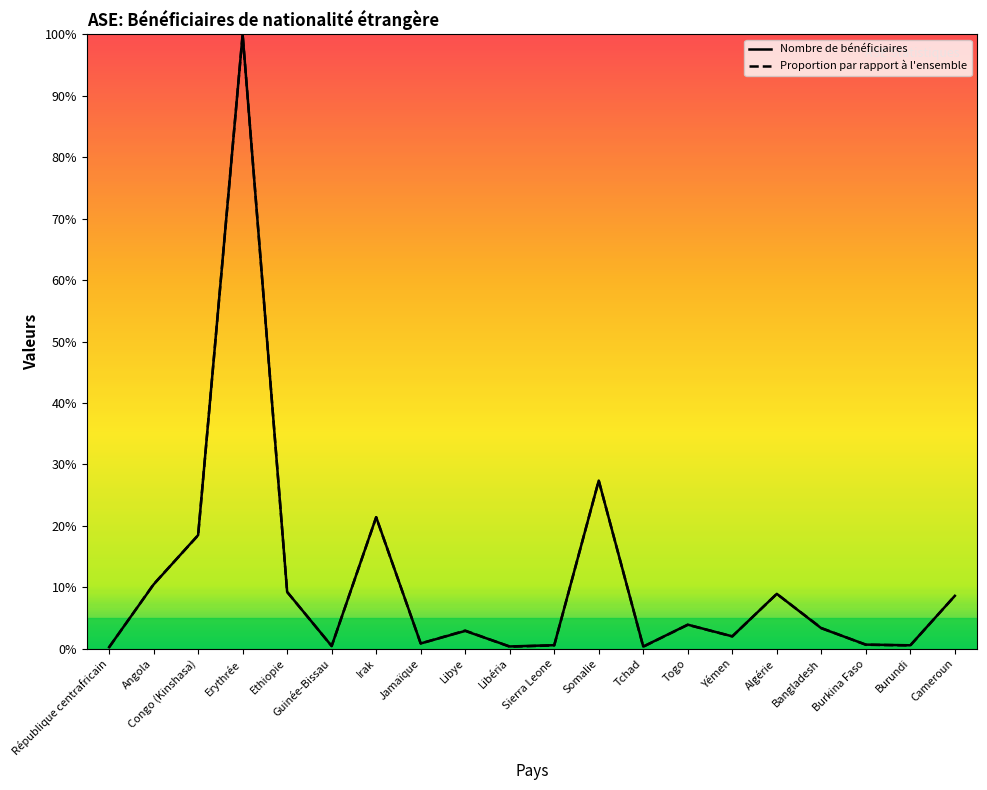

Where do Nombre de bénéficiaires and Proportion par rapport à l'ensemble first cross each other?

République centrafricain and Angola